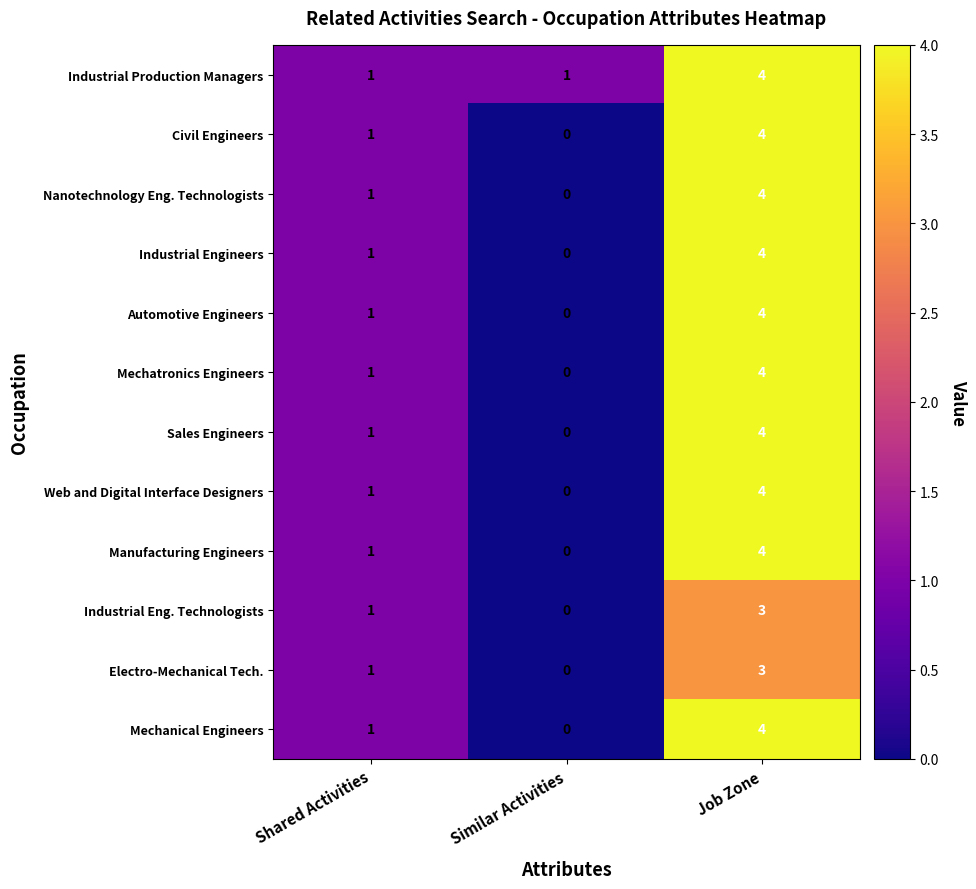

What is the sum of the Mechanical Engineers values at Job Zone and Similar Activities?

4